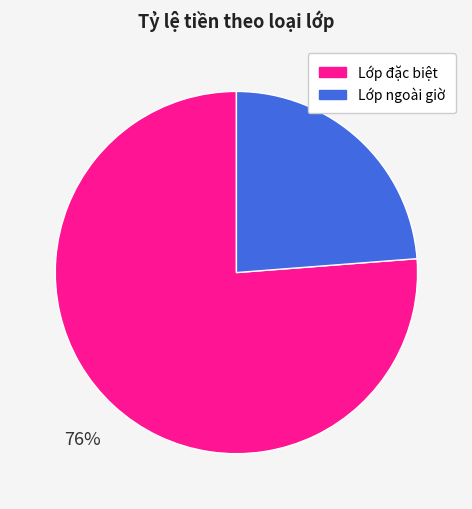

Combined, do Lớp ngoài giờ and Lớp đặc biệt account for over 50%?

Yes